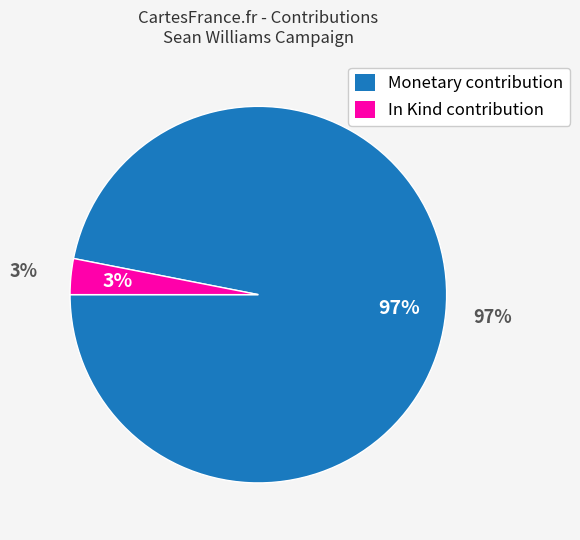

Does 8 account for over 50% of the chart?

No